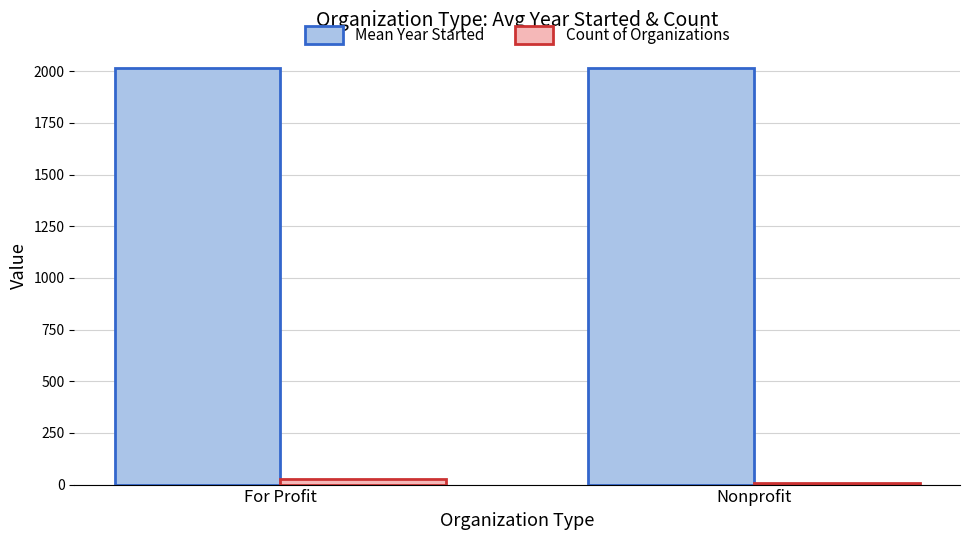

Is the value of Mean Year Started at Nonprofit greater than the value of Count of Organizations at For Profit?

Yes